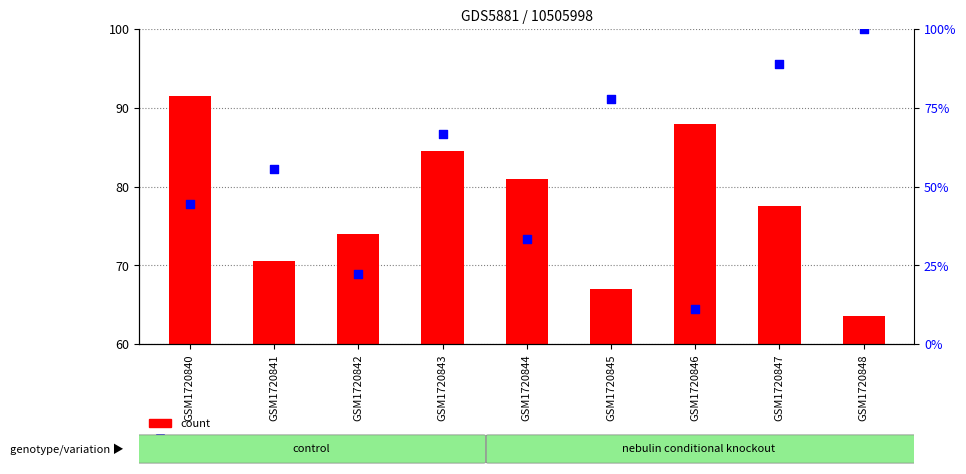

What are all the series names shown in the legend?

count, percentile rank within the sample